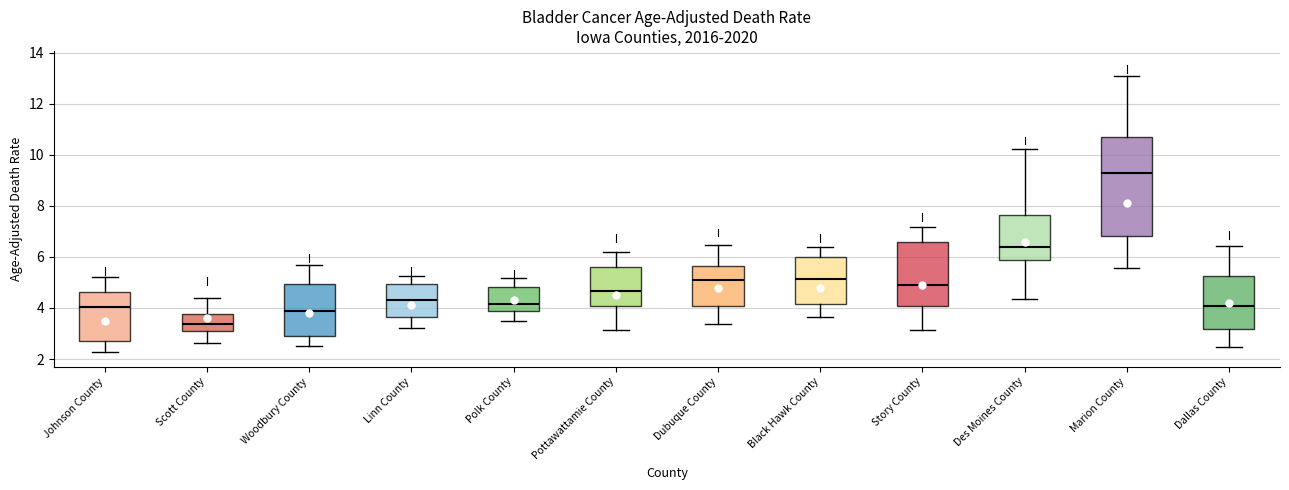

Which box's median line is the highest?

Marion County